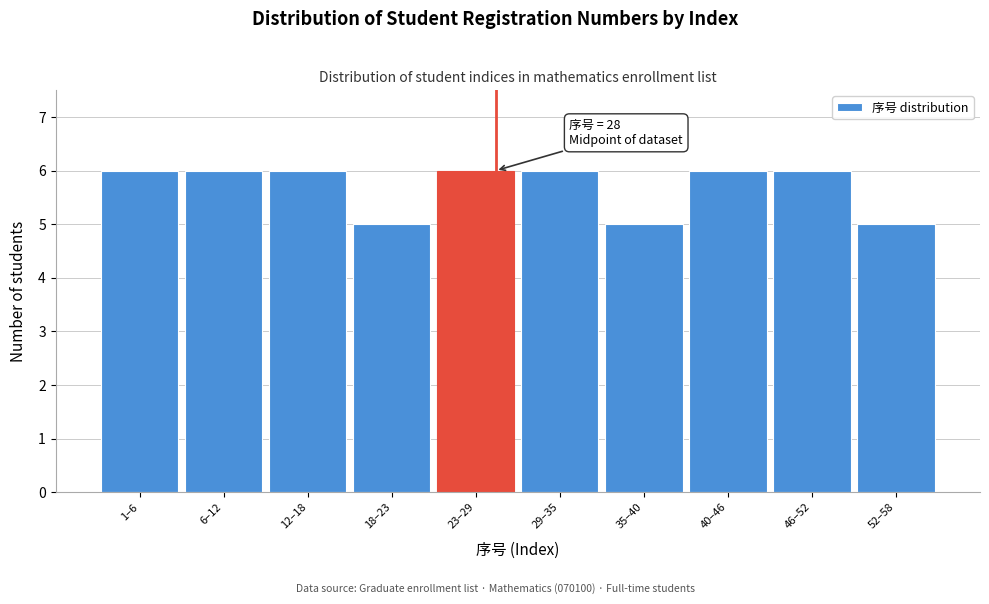

Reading left to right, list all the values displayed in this chart.

6	6	6	5	6	6	5	6	6	5